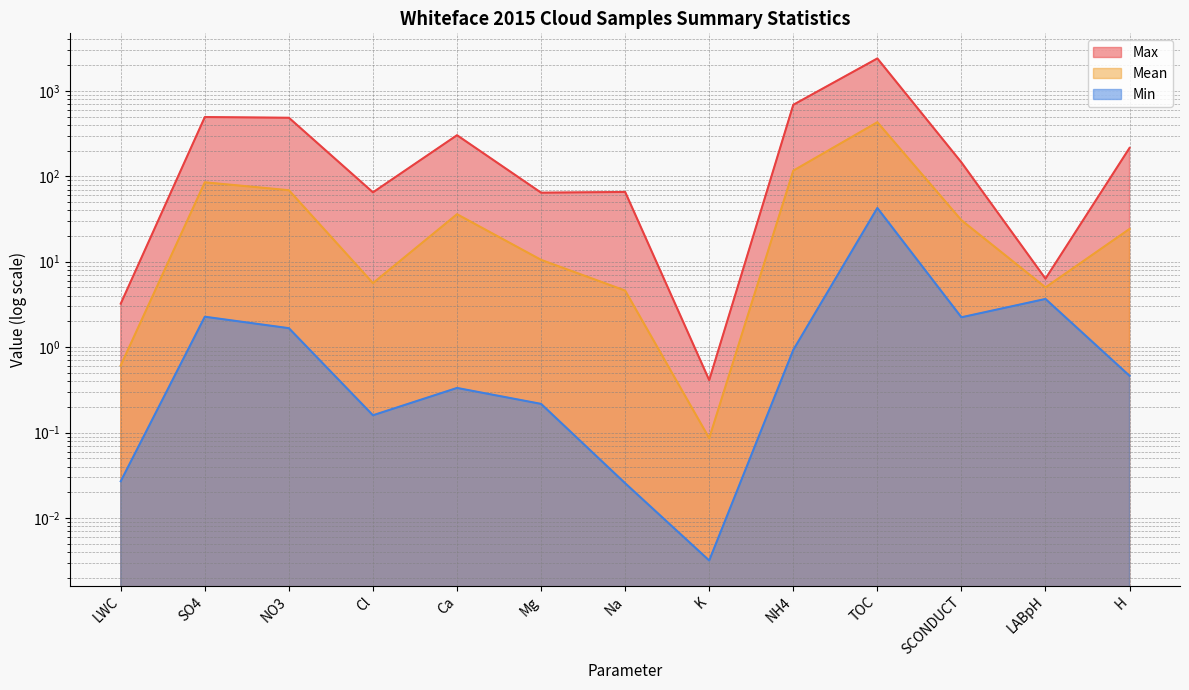

The value of Max at Ca is 302.5. True or false?

True